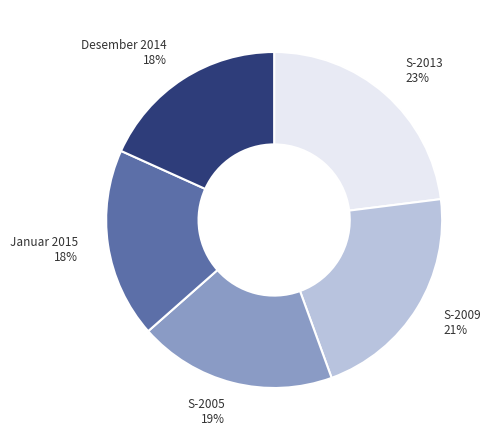

To the nearest percent, what is the average slice percentage?

20%